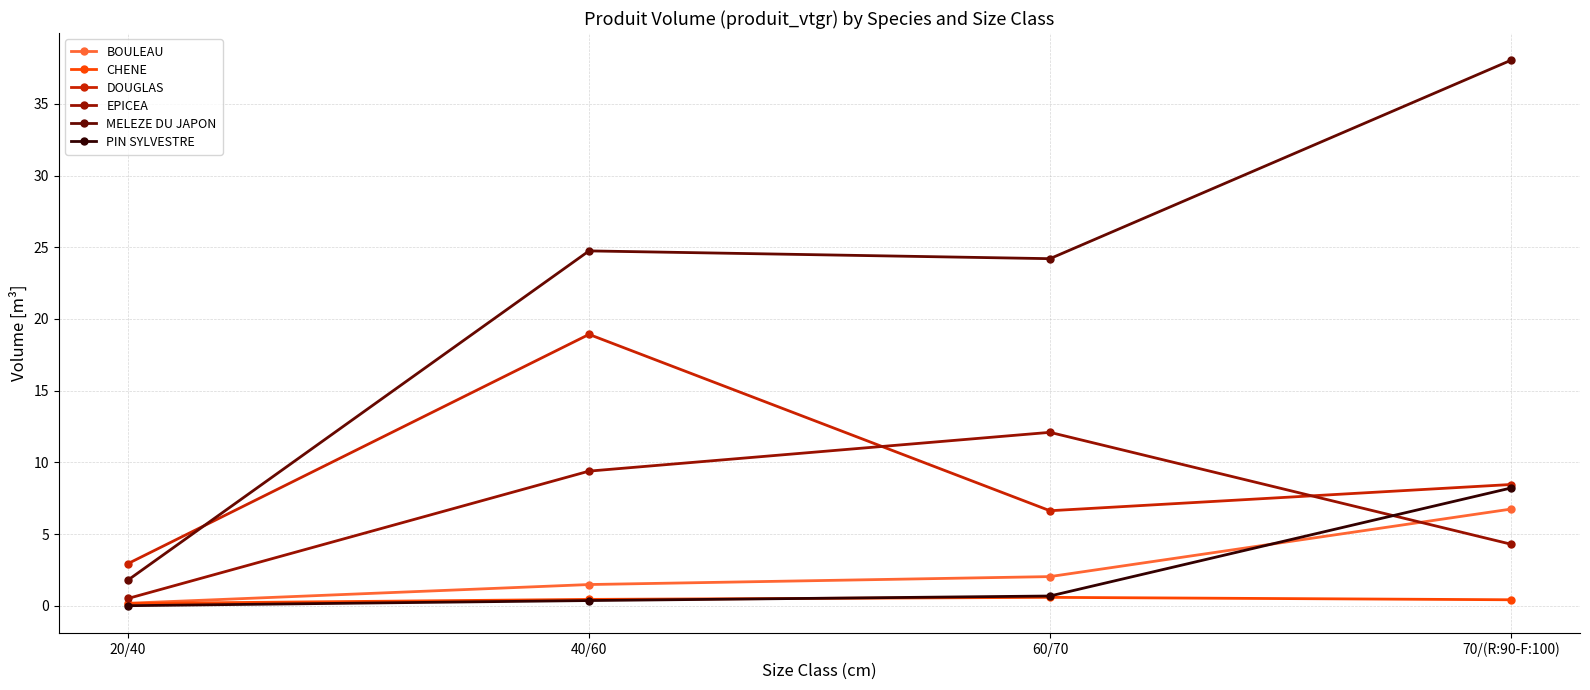

What is the label of the 3rd point from the right?

40/60